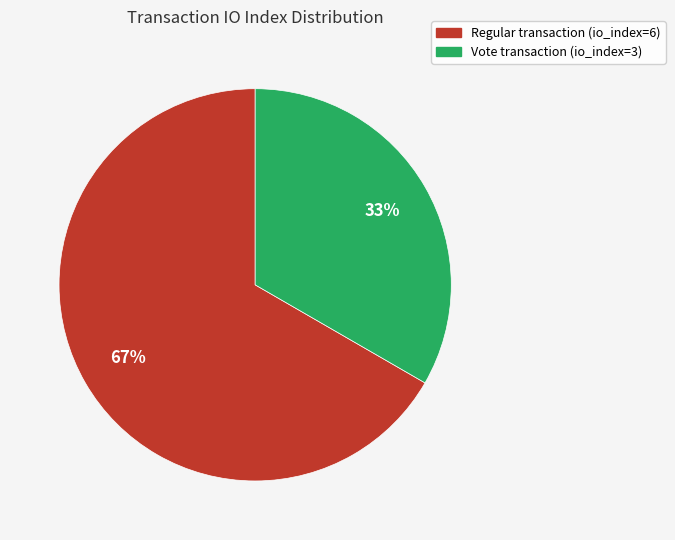

To the nearest percent, what is the average slice percentage?

50%